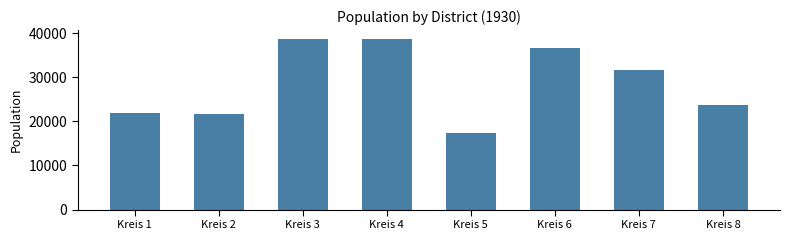

What is the sum of all values?

230529